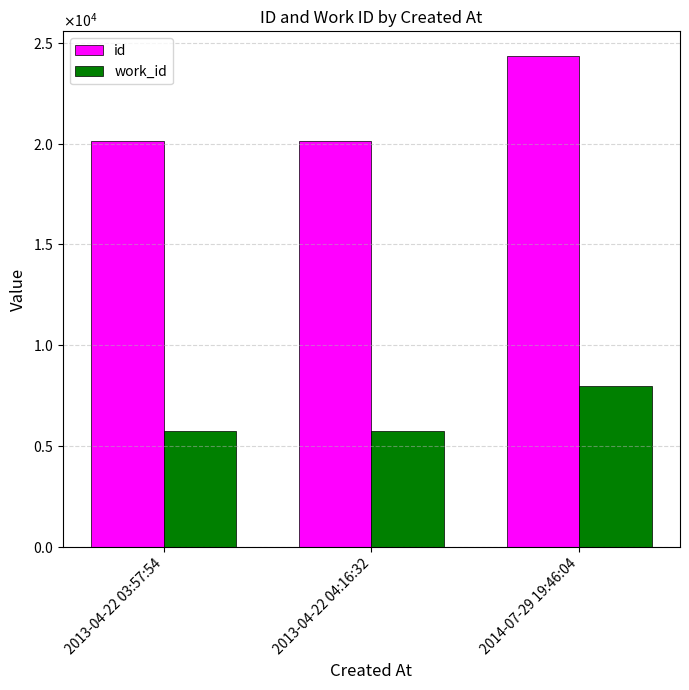

What are all the series names shown in the legend?

id, work_id